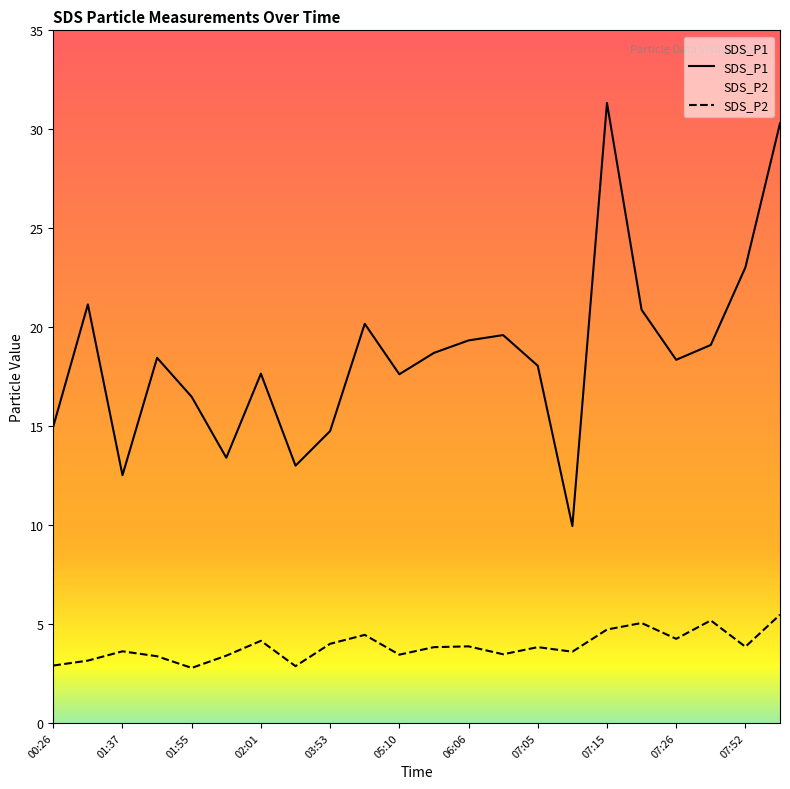

Read the SDS_P1 value at 04:33.

20.2